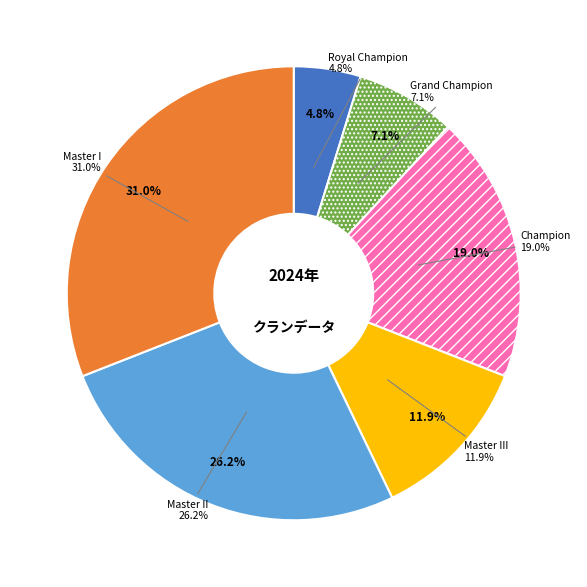

Is Master III the majority of the pie?

No